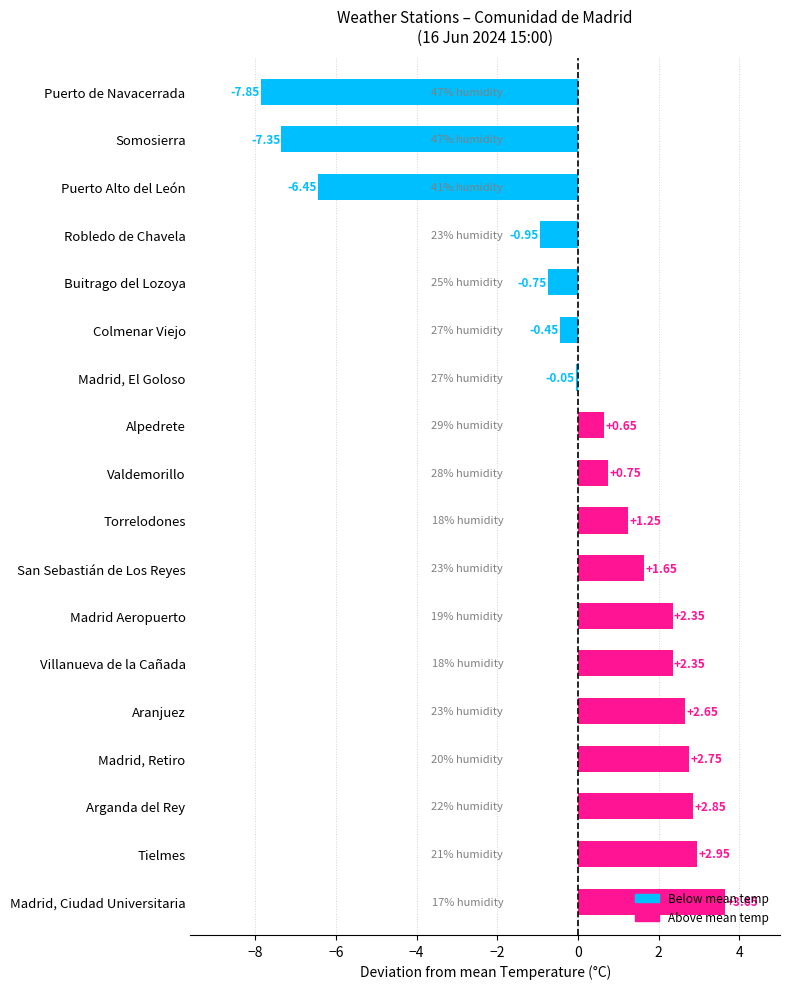

What is the difference between the second highest and second lowest values?

10.3